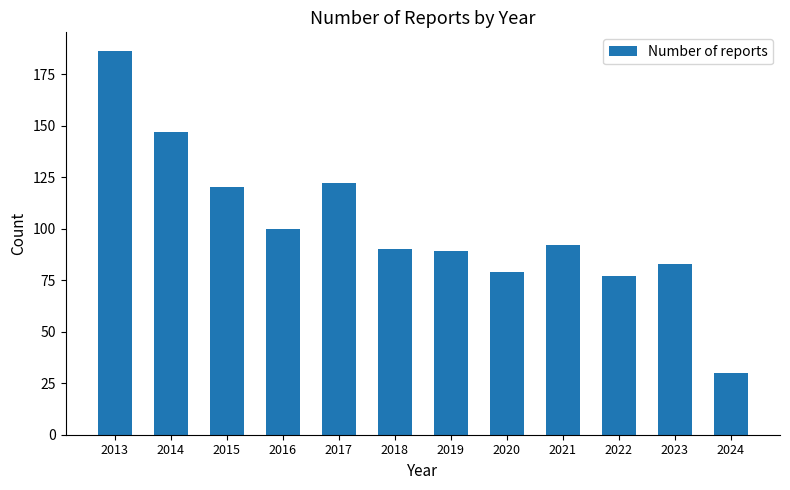

Which has a higher value, 2015 or 2024?

2015